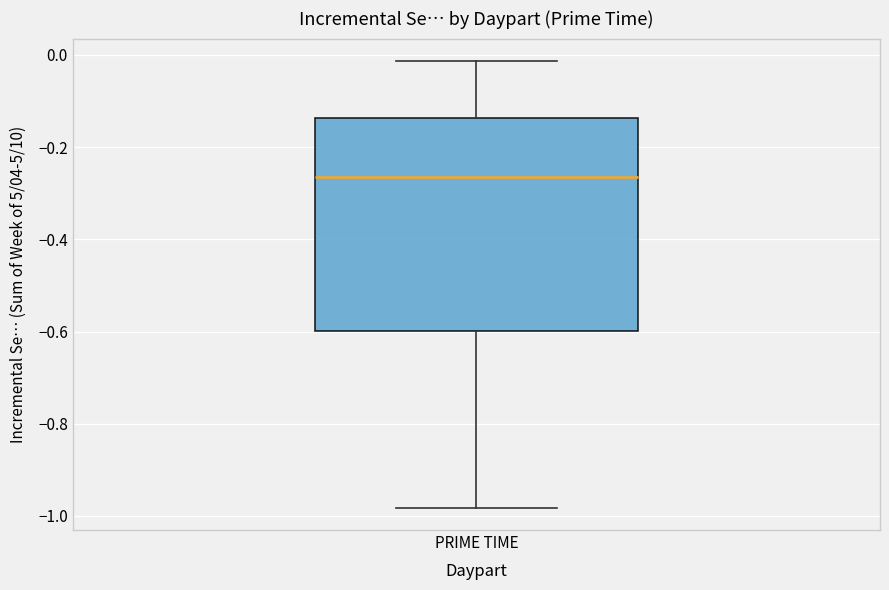

Read this box plot against the y-axis: the position of the median line, the range covered by the box, and the ends of both whiskers. The values are not printed on the chart, so give them approximately, as read against the axis.

median -0.26, box -0.60 to -0.14, whiskers -0.98 to -0.02